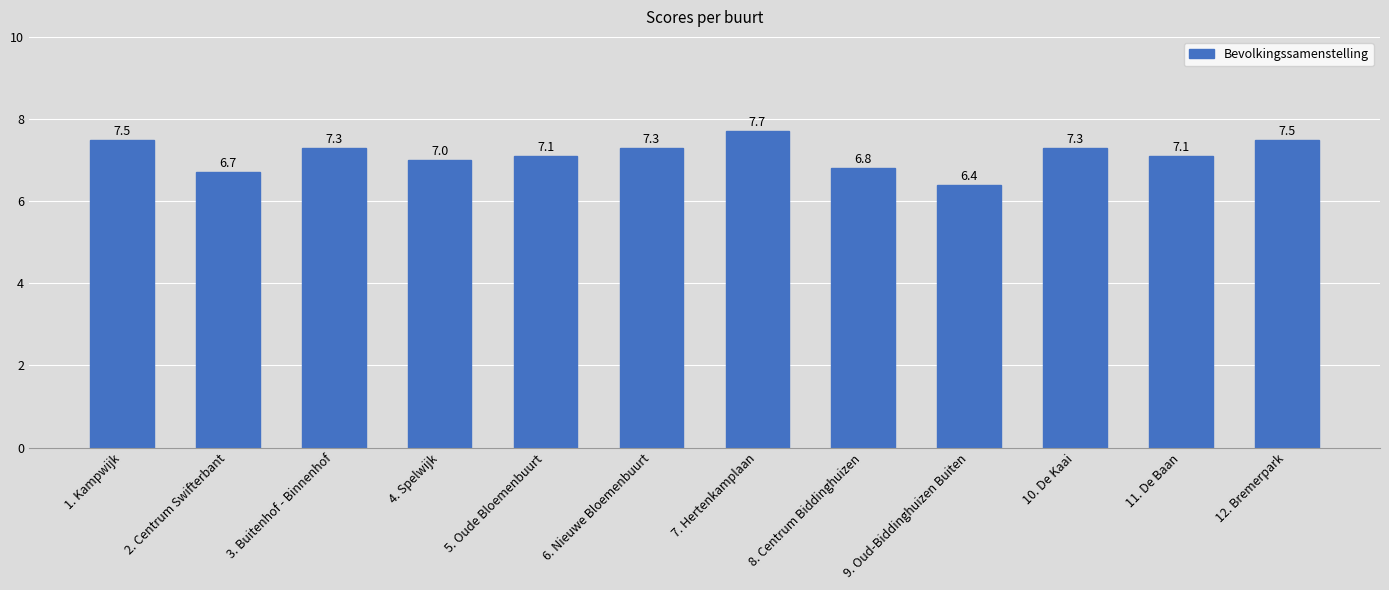

The value at 9. Oud-Biddinghuizen Buiten is 6.4. True or false?

True